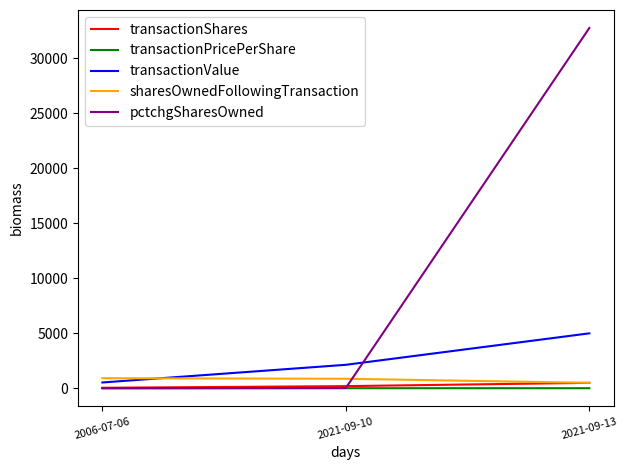

Between 2006-07-06 and 2021-09-10, which series saw the biggest shift?

transactionValue